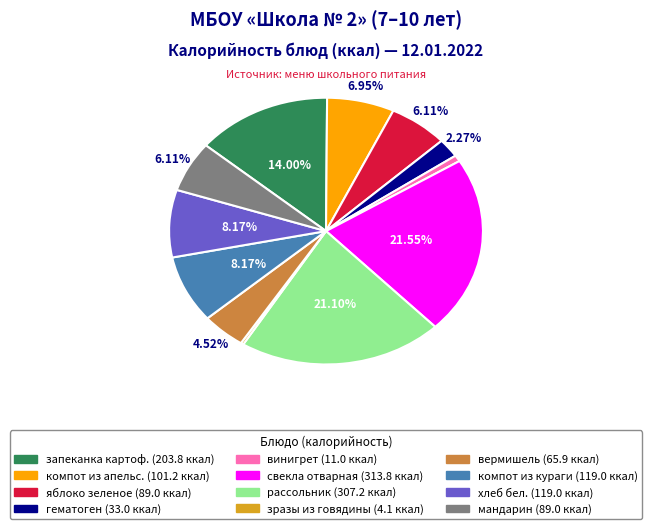

Does any single category account for the majority?

No